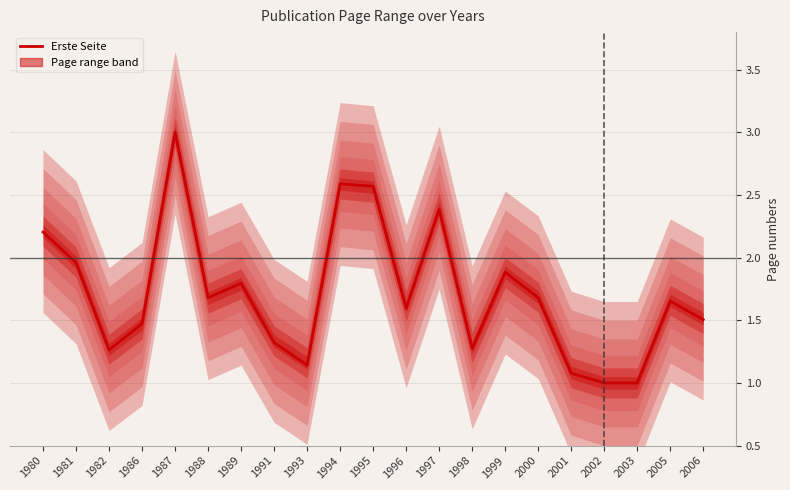

What is the value of the 6th point from the left?

1.7